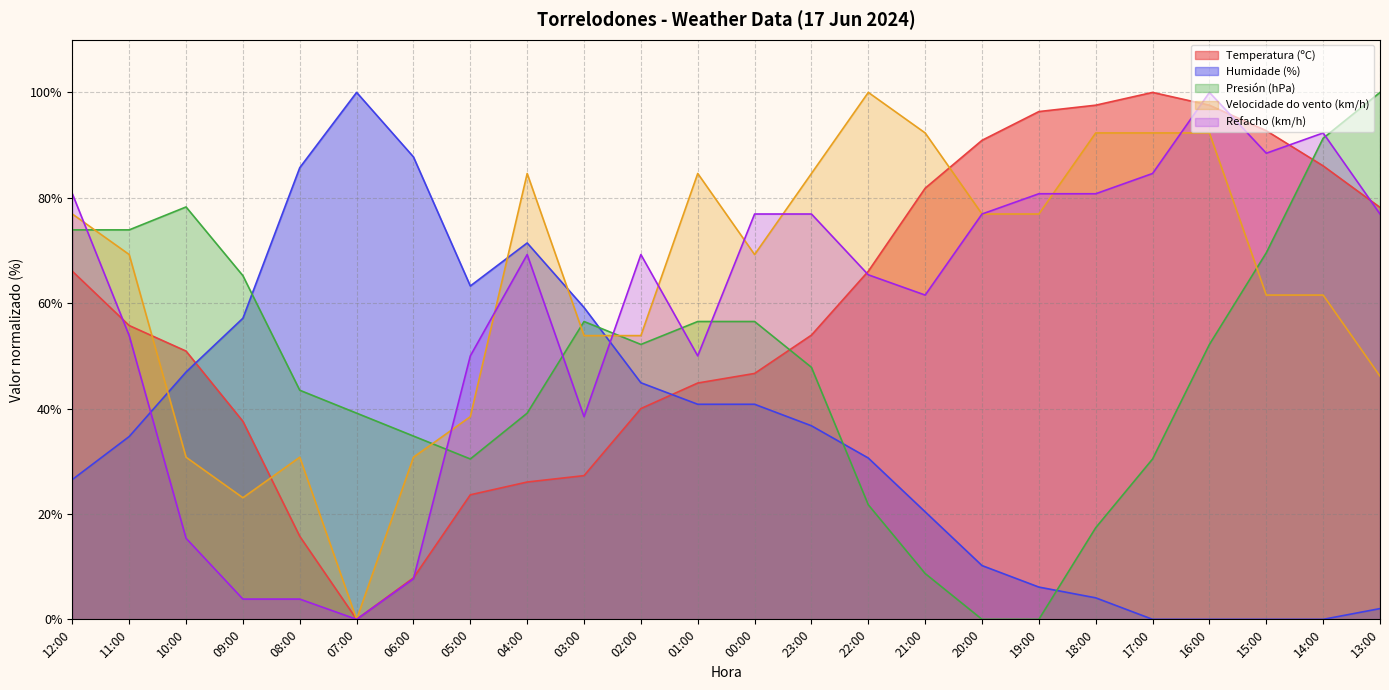

What is the sum of the Humidade (%) values at 12:00 and 00:00?

67.3